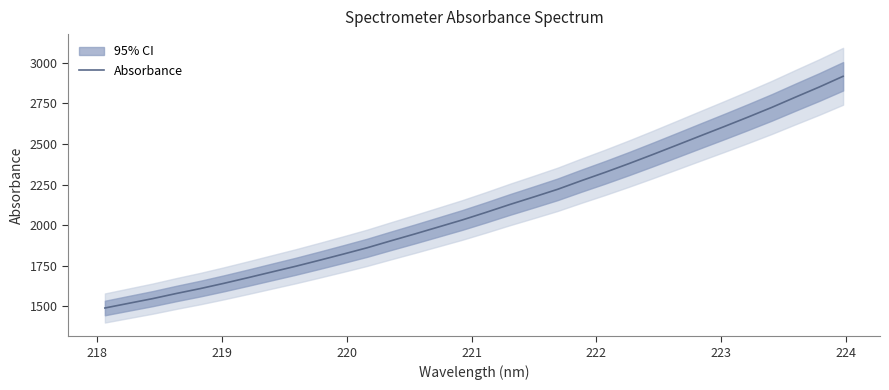

What is the highest value of the Absorbance series?

2915.7